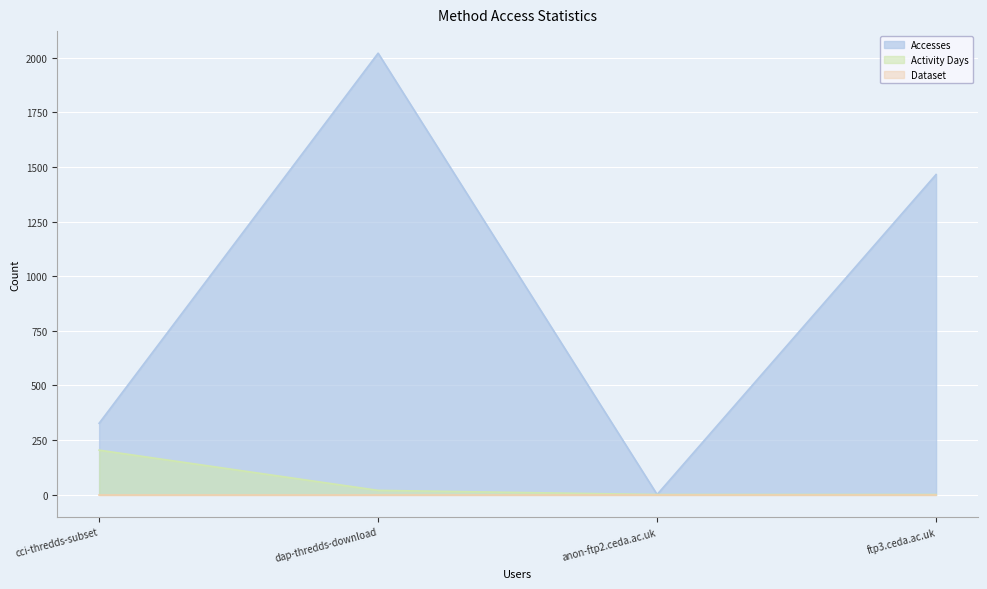

How many lines are shown in the chart?

3